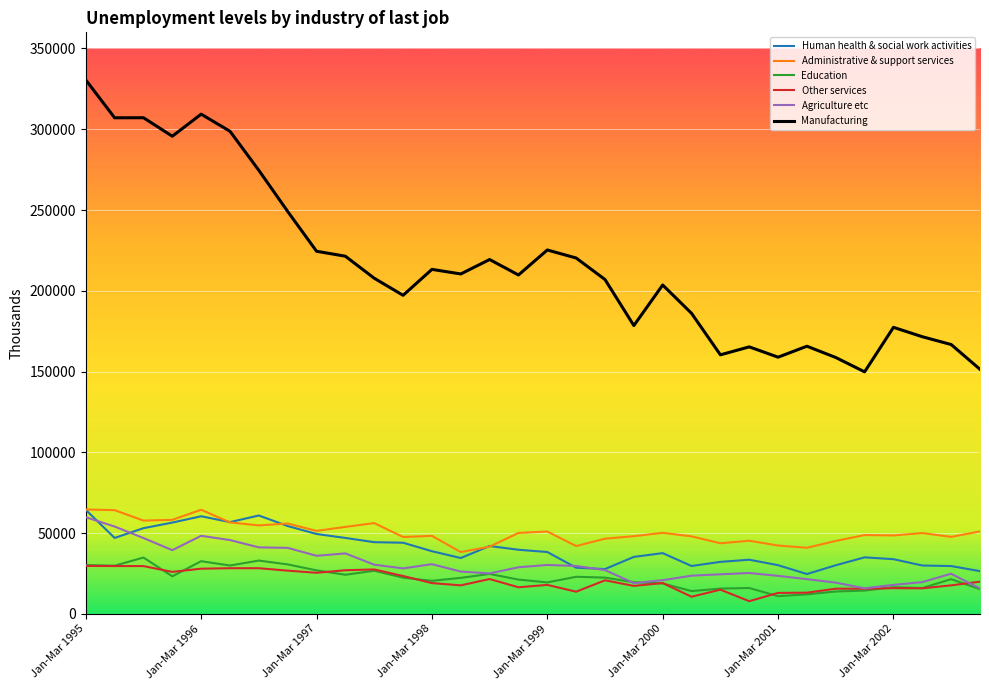

What are all the series names shown in the legend?

Human health & social work activities, Administrative & support services, Education, Other services, Agriculture etc, Manufacturing